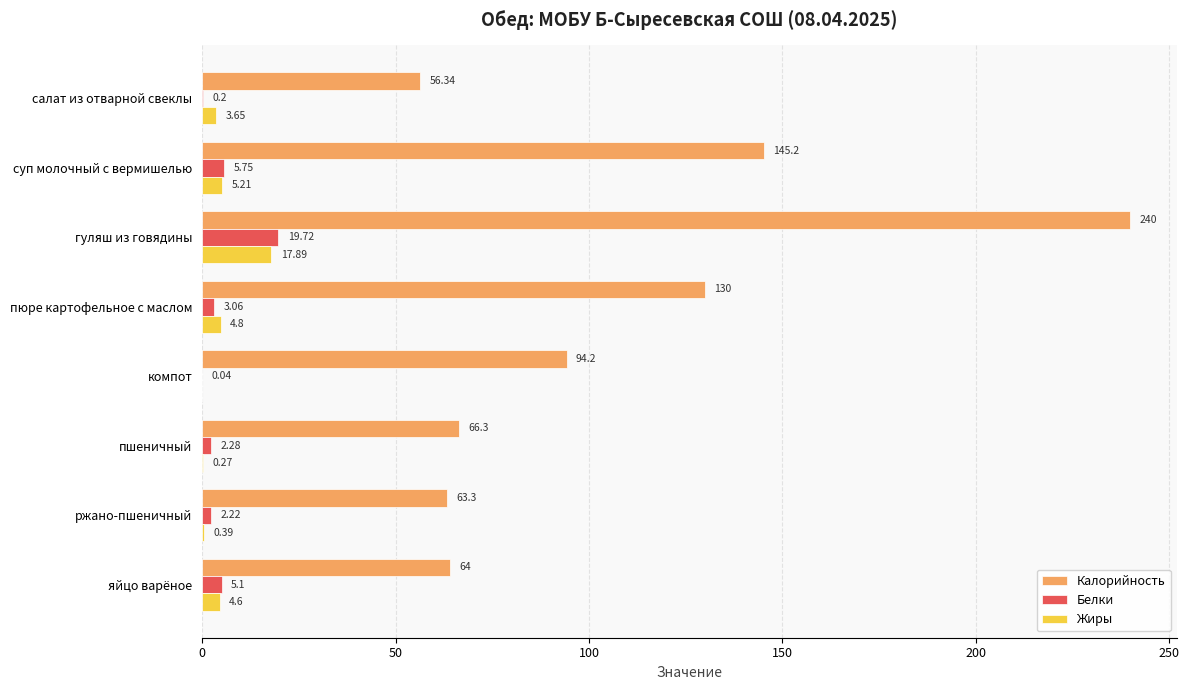

Is the value of Калорийность at ржано-пшеничный greater than the value of Жиры at яйцо варёное?

Yes